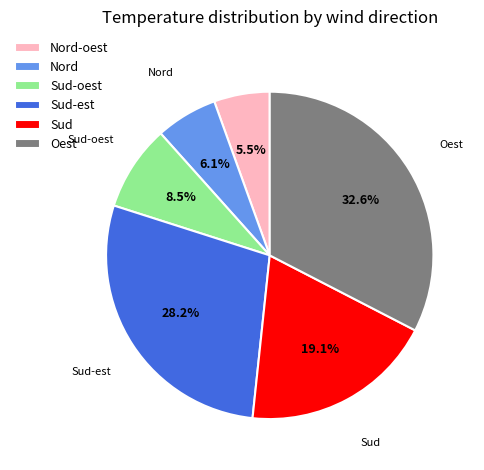

Which category has the biggest portion of the pie?

Oest